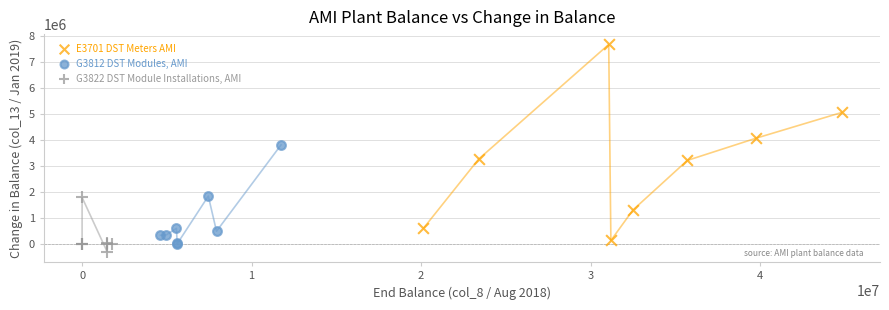

Which series has the largest Y range (max minus min)?

E3701 DST Meters AMI